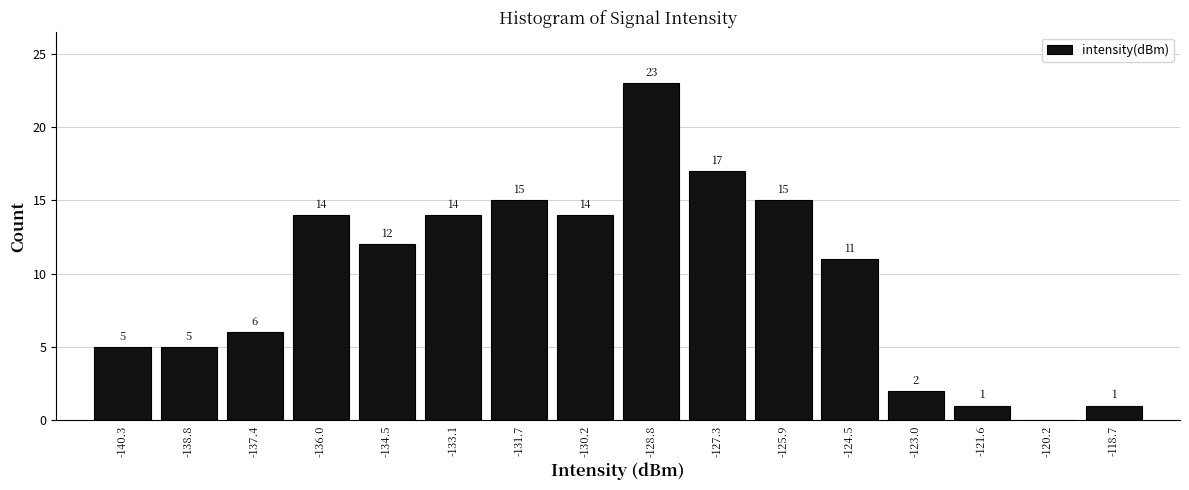

Over which range of the x-axis is the bar tallest?

-129.4 to -128.0